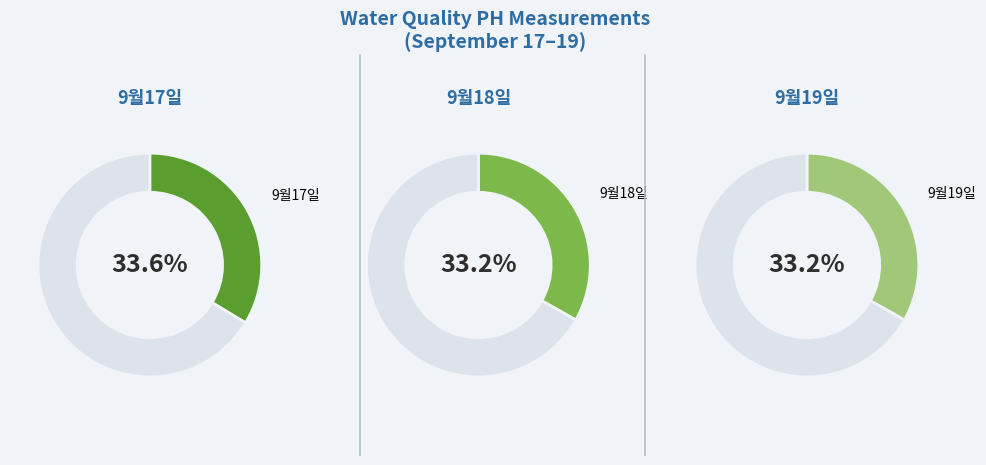

To the nearest percent, what is the combined percentage of 9월17일 and 9월18일?

67%